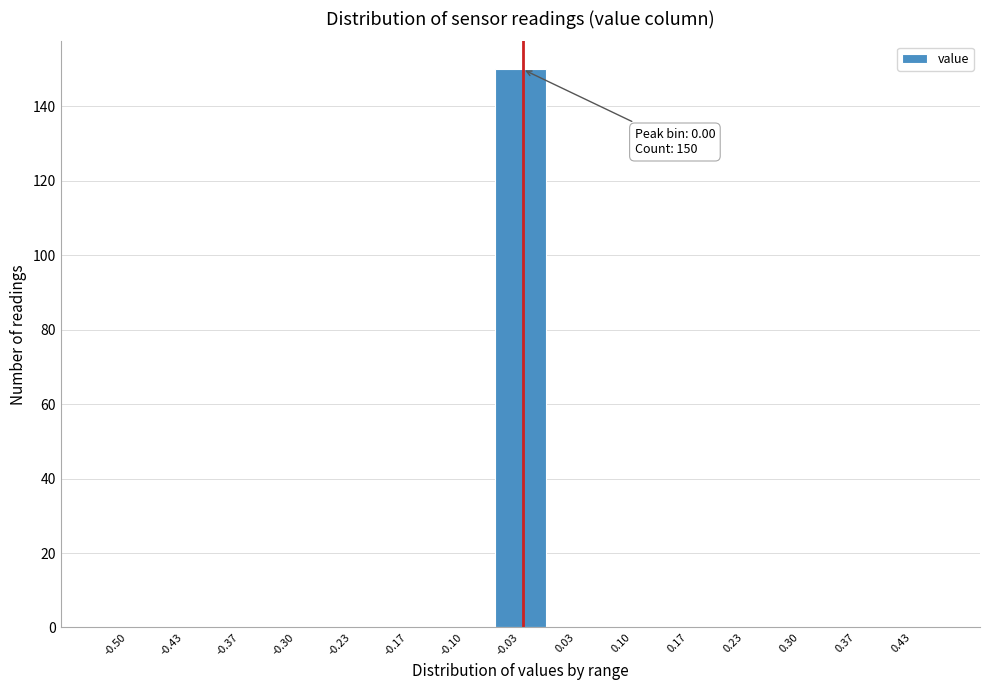

Reading left to right, transcribe all the data shown in this chart.

-0.50=0	-0.43=0	-0.37=0	-0.30=0	-0.23=0	-0.17=0	-0.10=0	-0.03=150	0.03=0	0.10=0	0.17=0	0.23=0	0.30=0	0.37=0	0.43=0